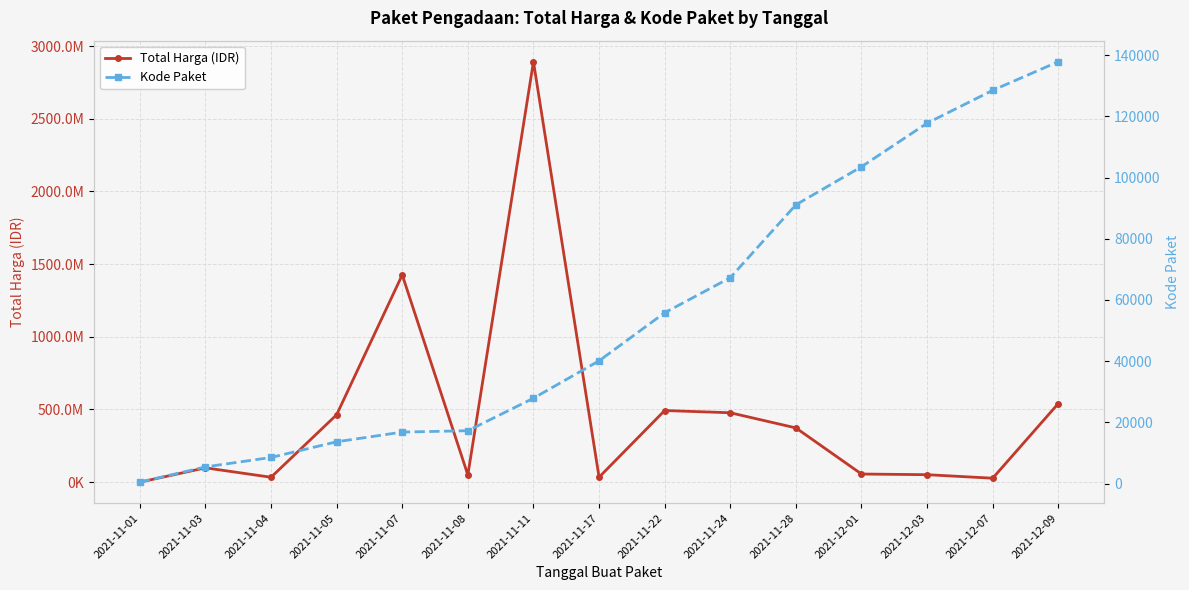

List the series in order of their peak value, highest first.

Total Harga (IDR), Kode Paket